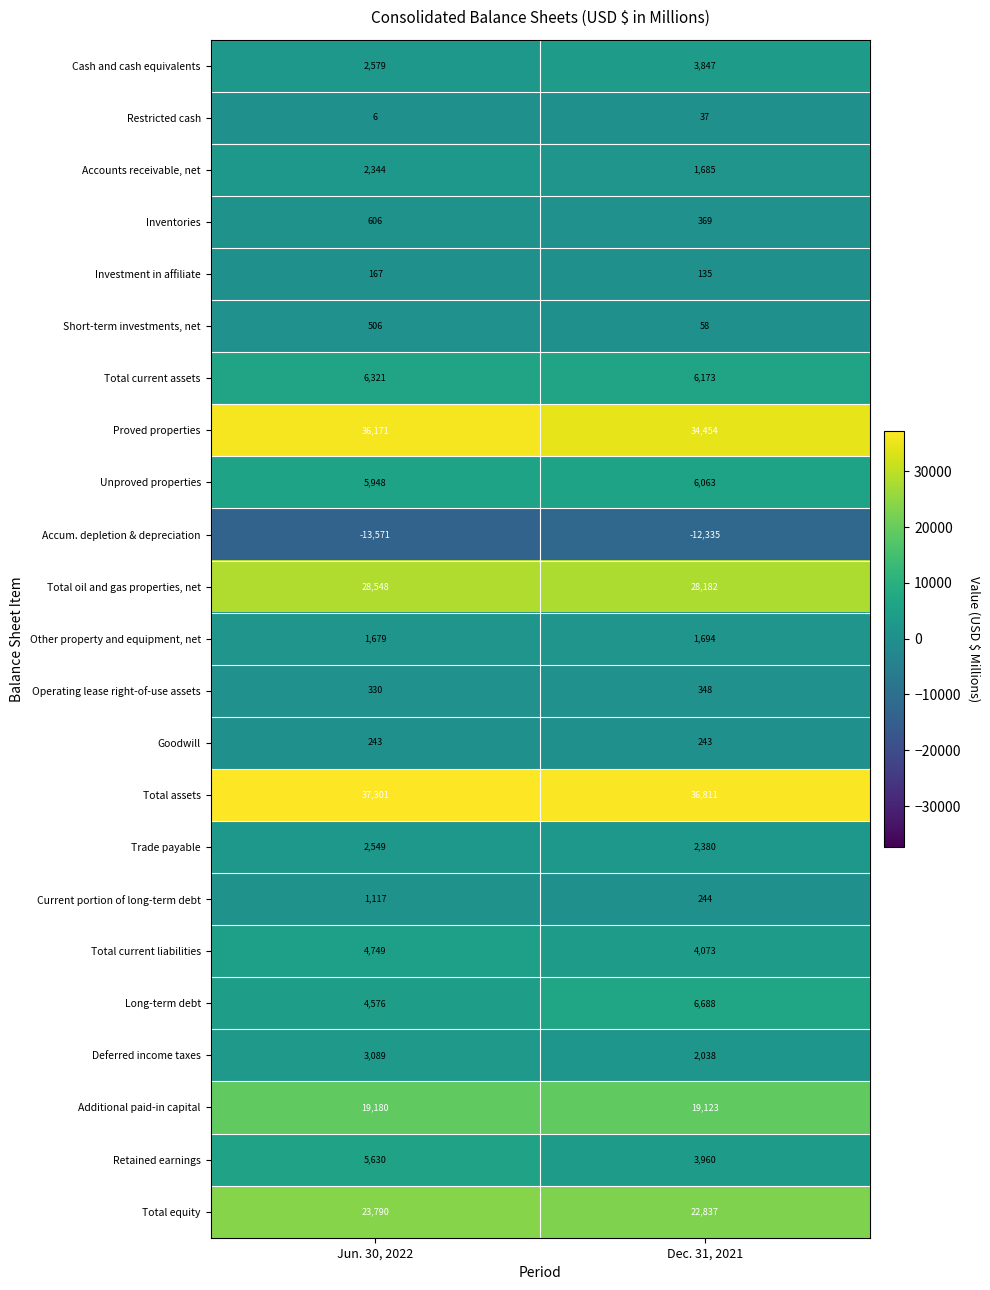

What is the sum of all Proved properties values?

70625